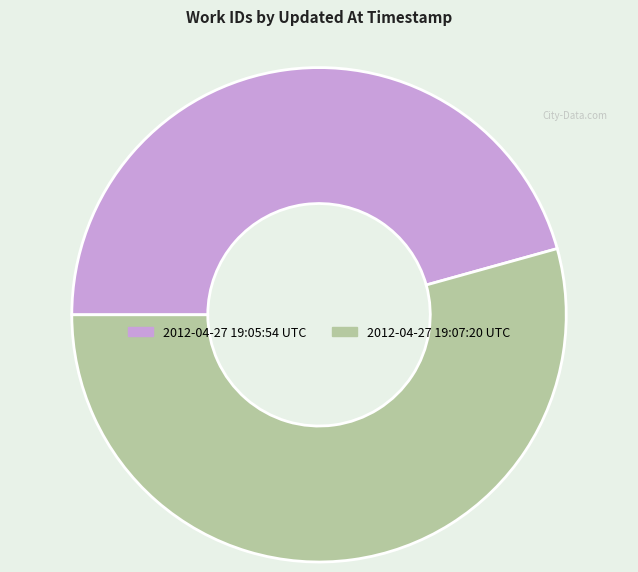

Does 2012-04-27 19:07:20 UTC represent more than half of the total?

Yes